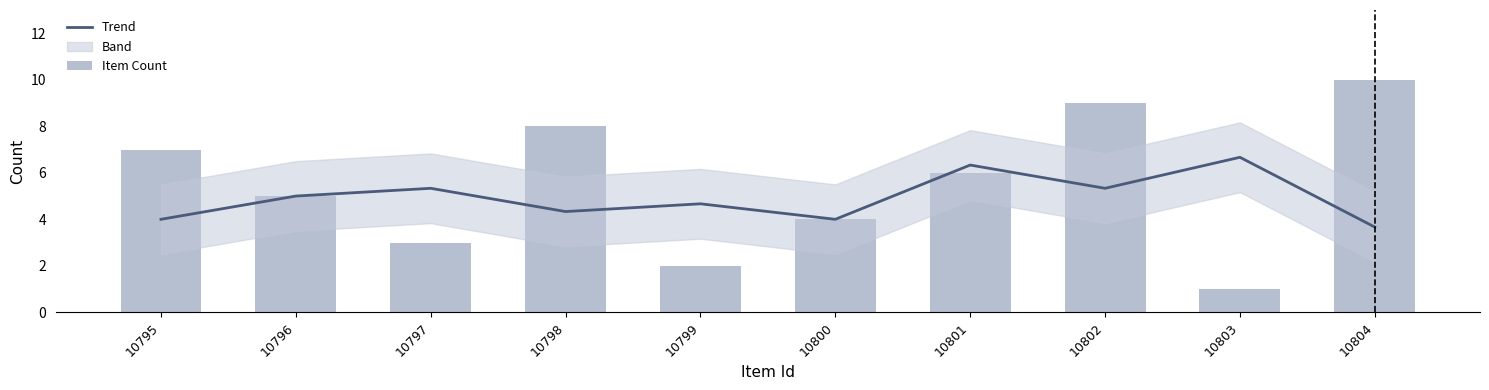

Rank the series by their maximum value, from lowest to highest.

Trend, Item Count